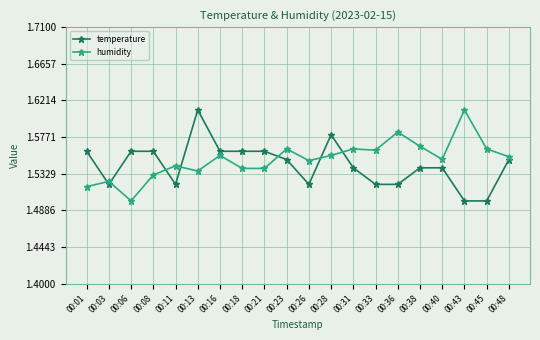

After their last crossing, which series has the higher values: temperature or humidity?

humidity